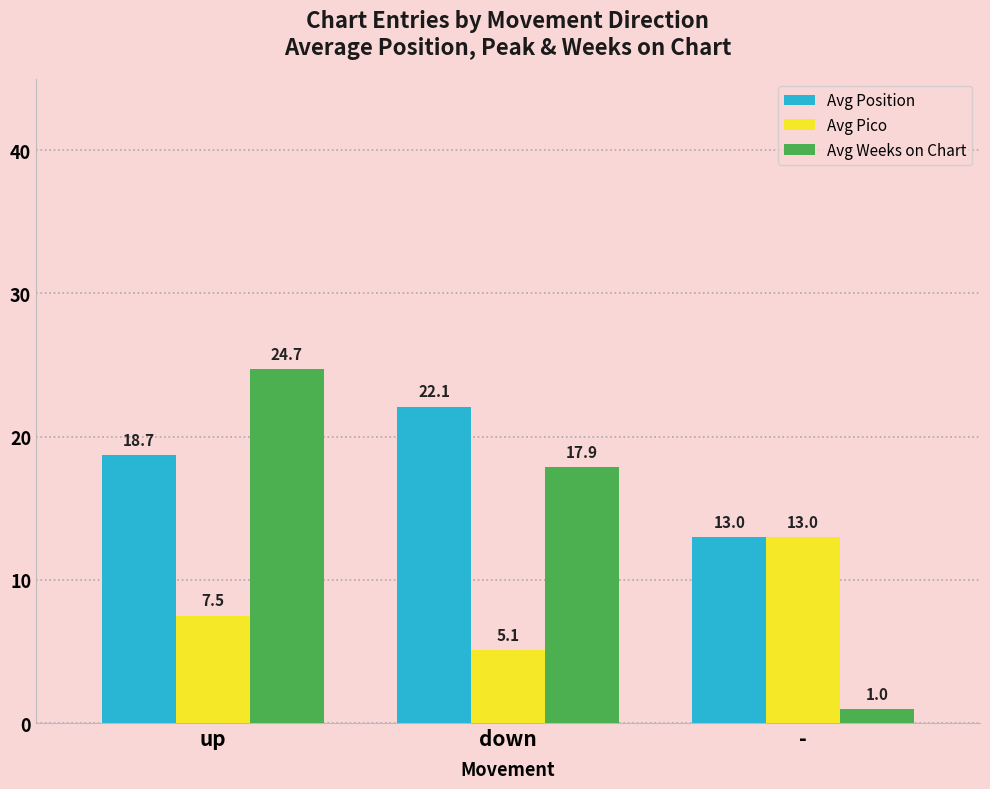

Which series has the largest total across all categories?

Avg Position